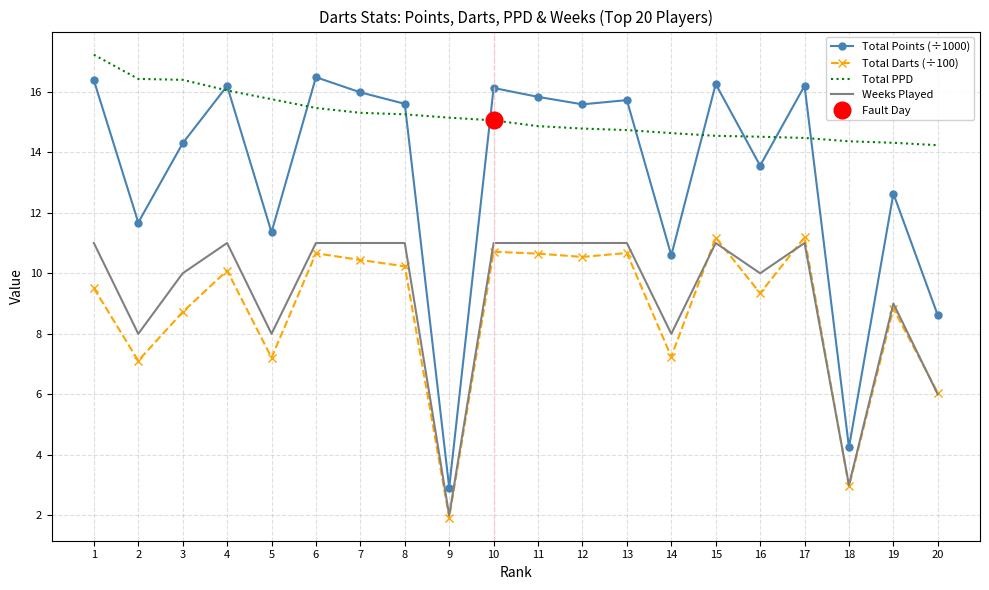

True or false: Total Points (÷1000) and Total Darts (÷100) cross at least once.

False